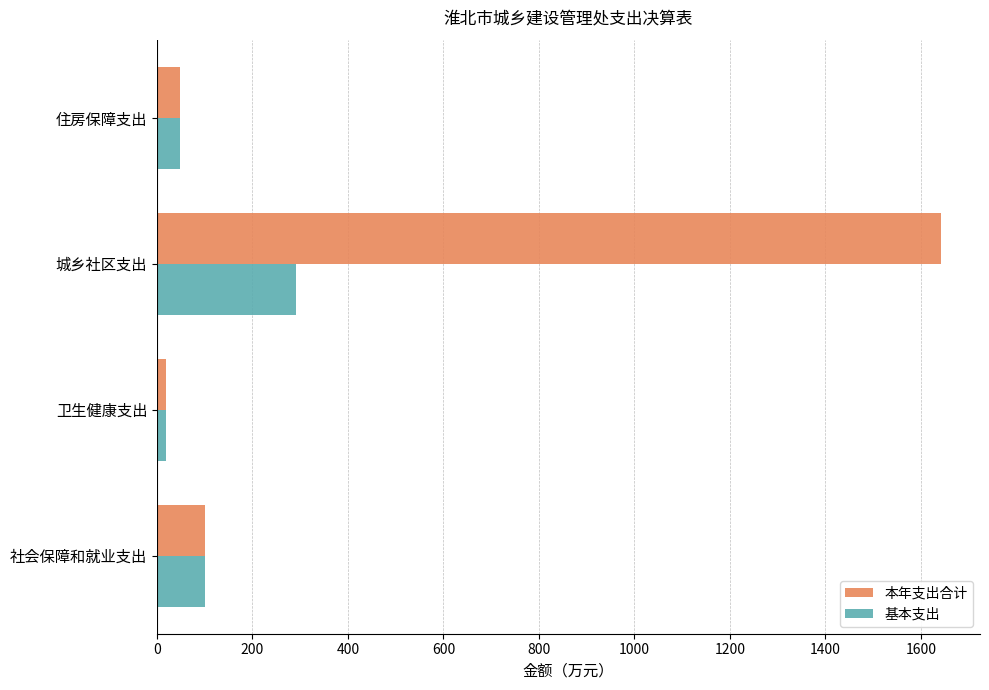

What is the spread (max minus min) of values at 城乡社区支出?

1350.6